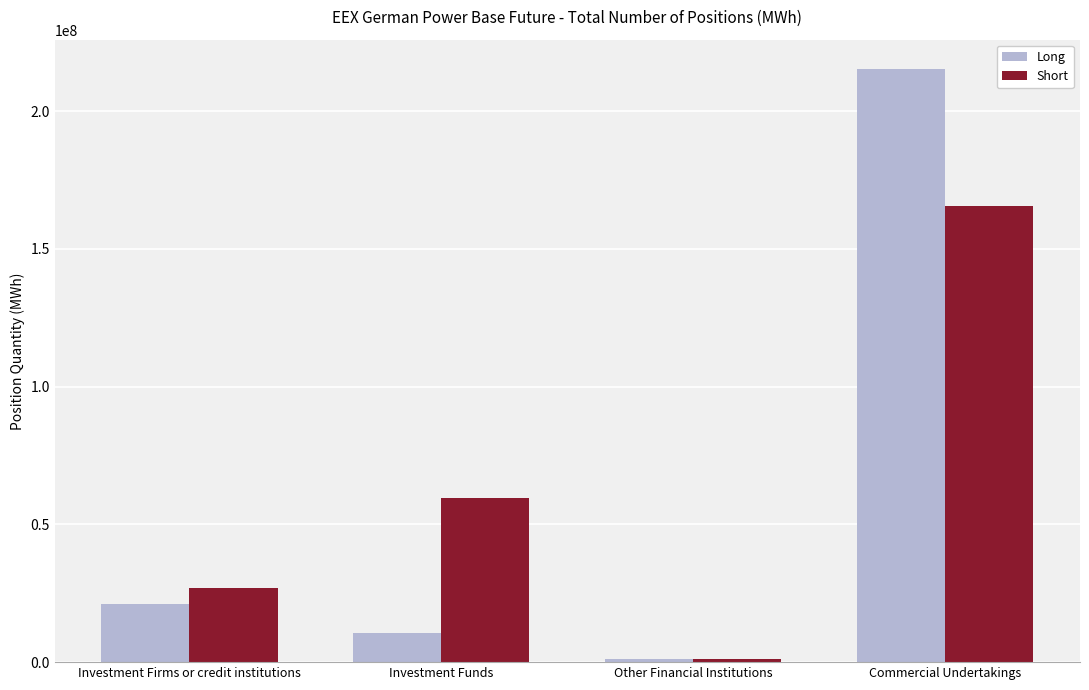

What is the greatest value displayed?

215234191.0